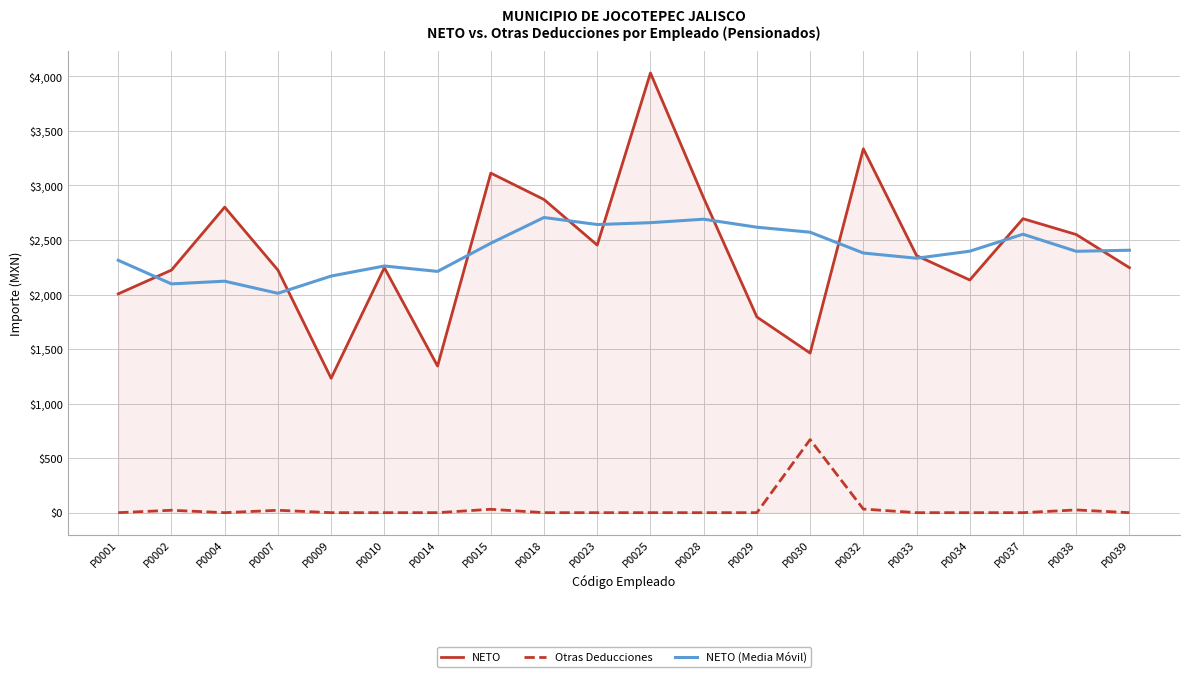

What is the highest value of the NETO series?

4031.0